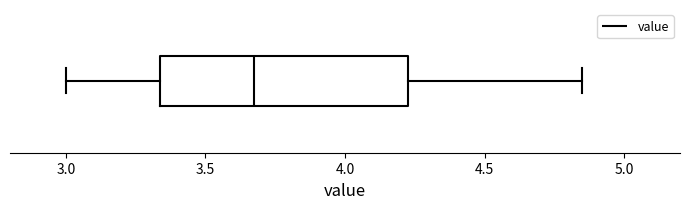

Read this box plot against the x-axis: the position of the median line, the range covered by the box, and the ends of both whiskers. The values are not printed on the chart, so give them approximately, as read against the axis.

median 3.70, box 3.35 to 4.25, whiskers 3.00 to 4.85